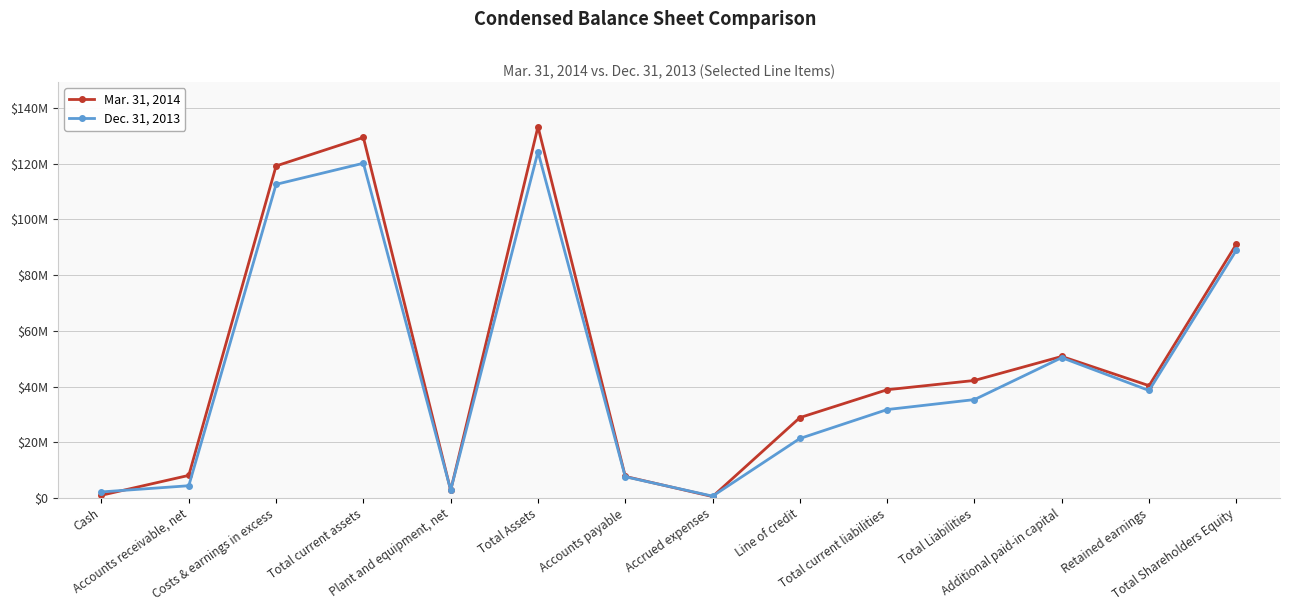

What are all the series names shown in the legend?

Mar. 31, 2014, Dec. 31, 2013